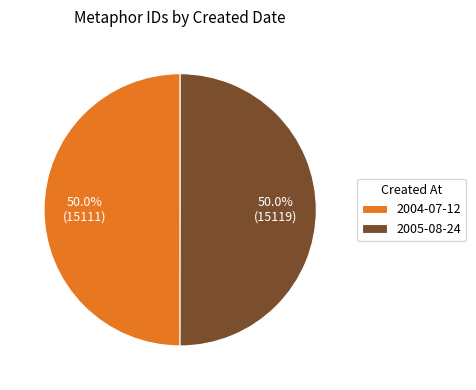

True or false: 2004-07-12 accounts for 50% of the total.

True